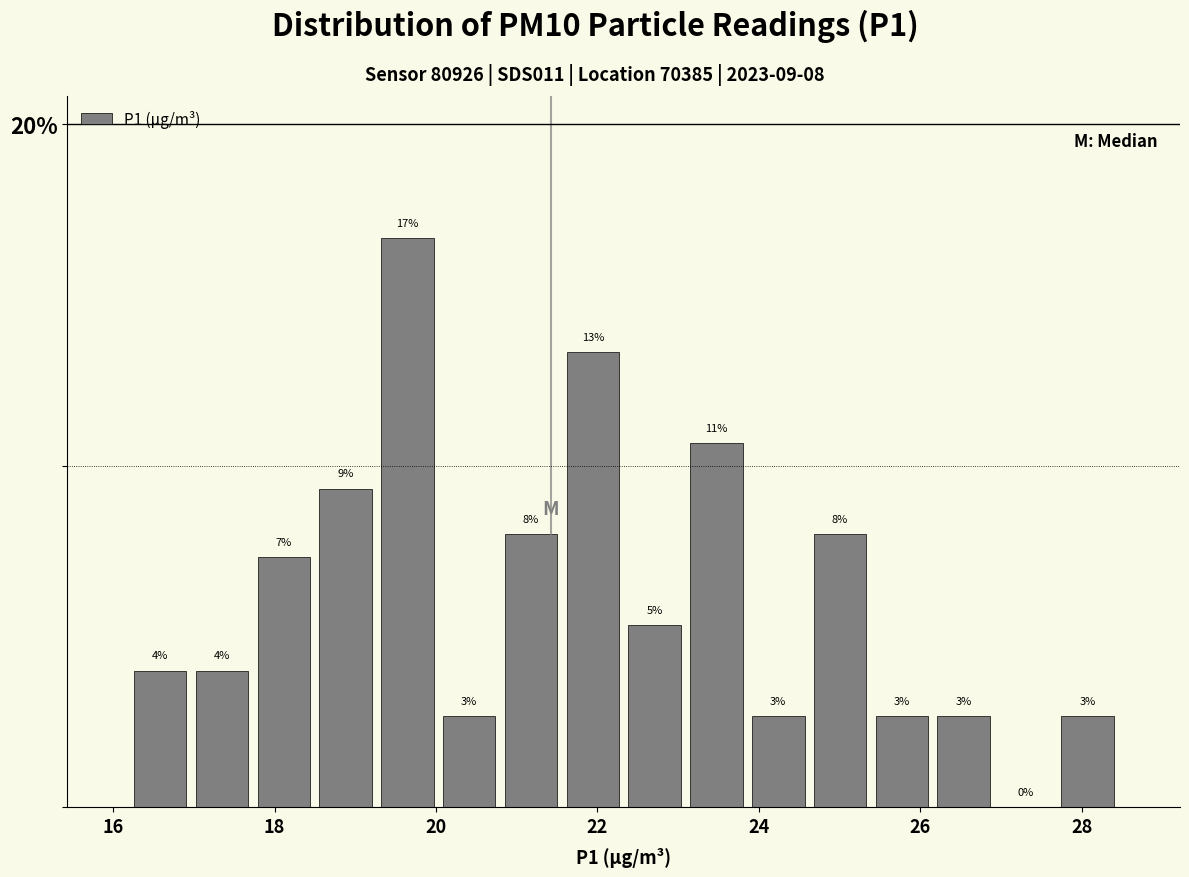

Around what value on the x-axis is the tallest bar? Give the approximate position of its centre, as read against the axis.

19.6